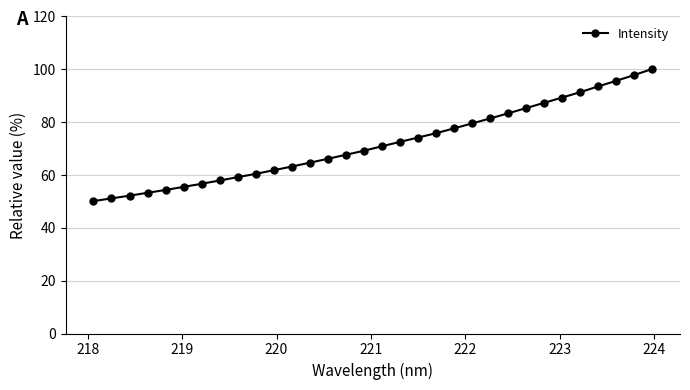

What is the maximum value shown in the chart?

100.0